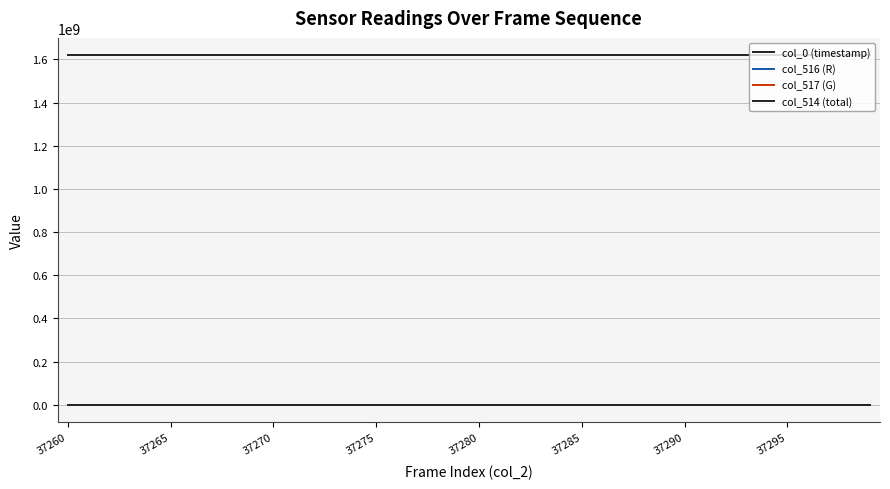

How many lines are shown in the chart?

4